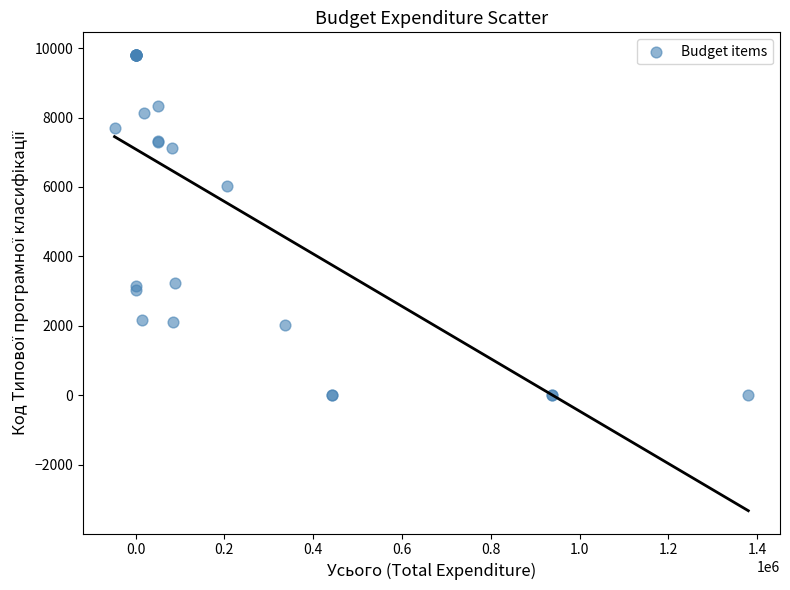

What Y value in the scatter plot is closest to 4900?

6030